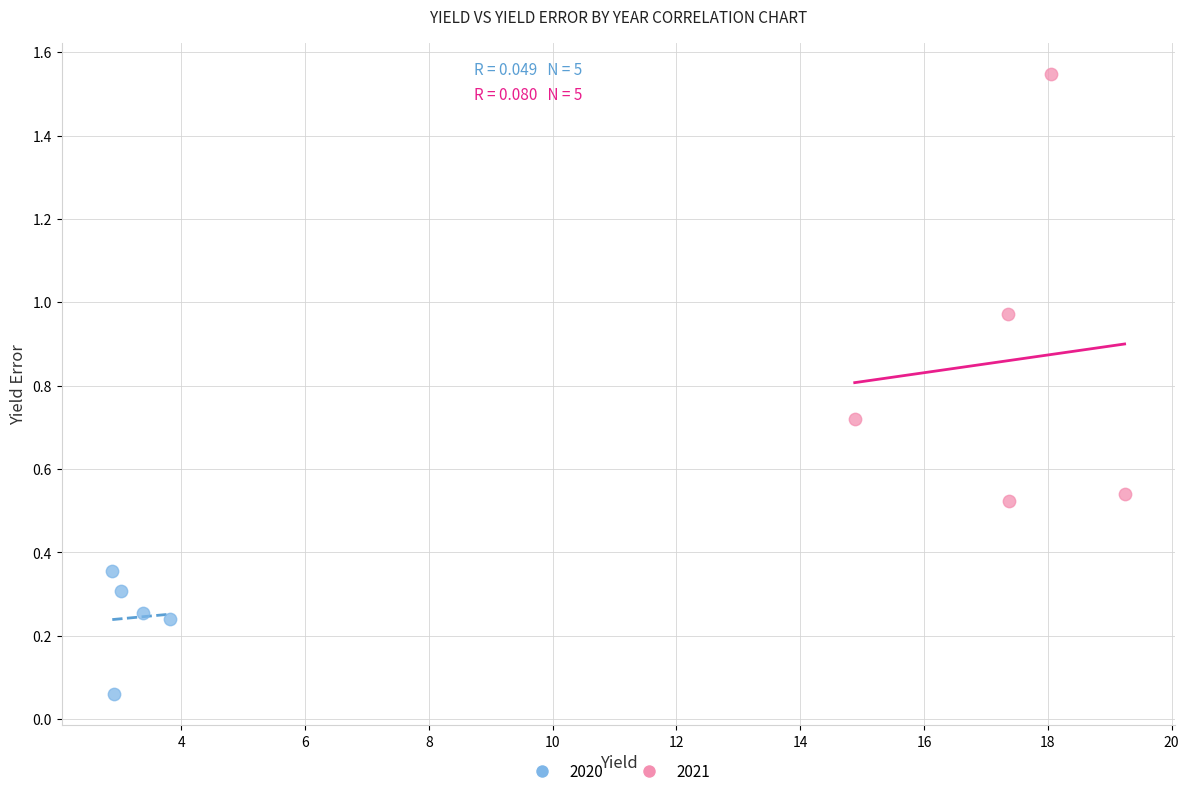

Which series reaches the minimum Y coordinate?

2020